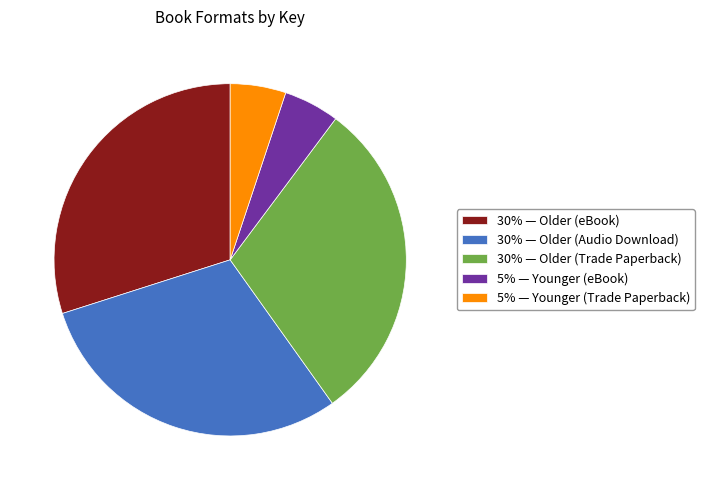

The 5% — Younger (eBook) slice represents 19% of the pie. True or false?

False